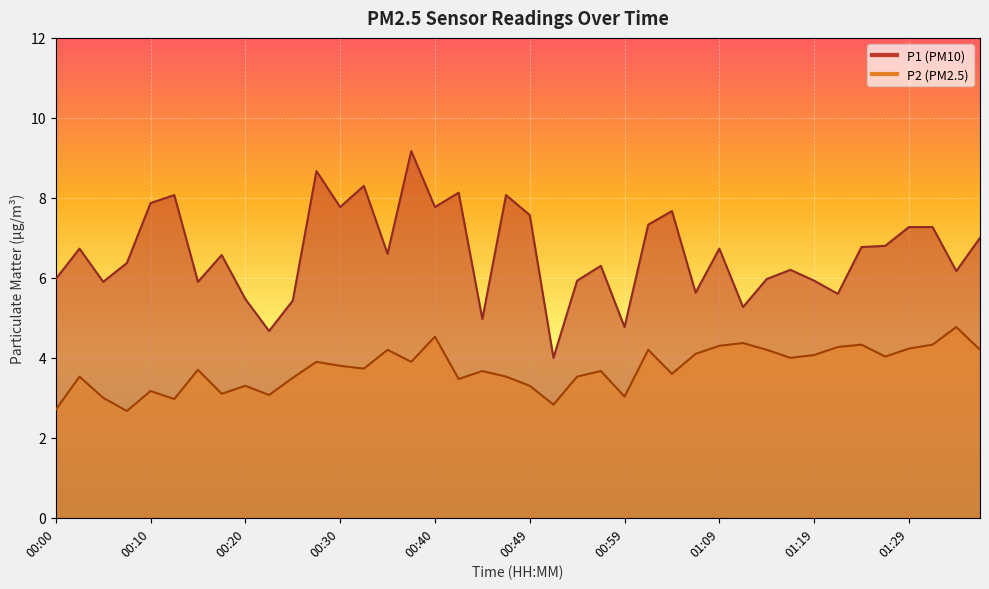

At which category is the sum across all series the highest?

00:37